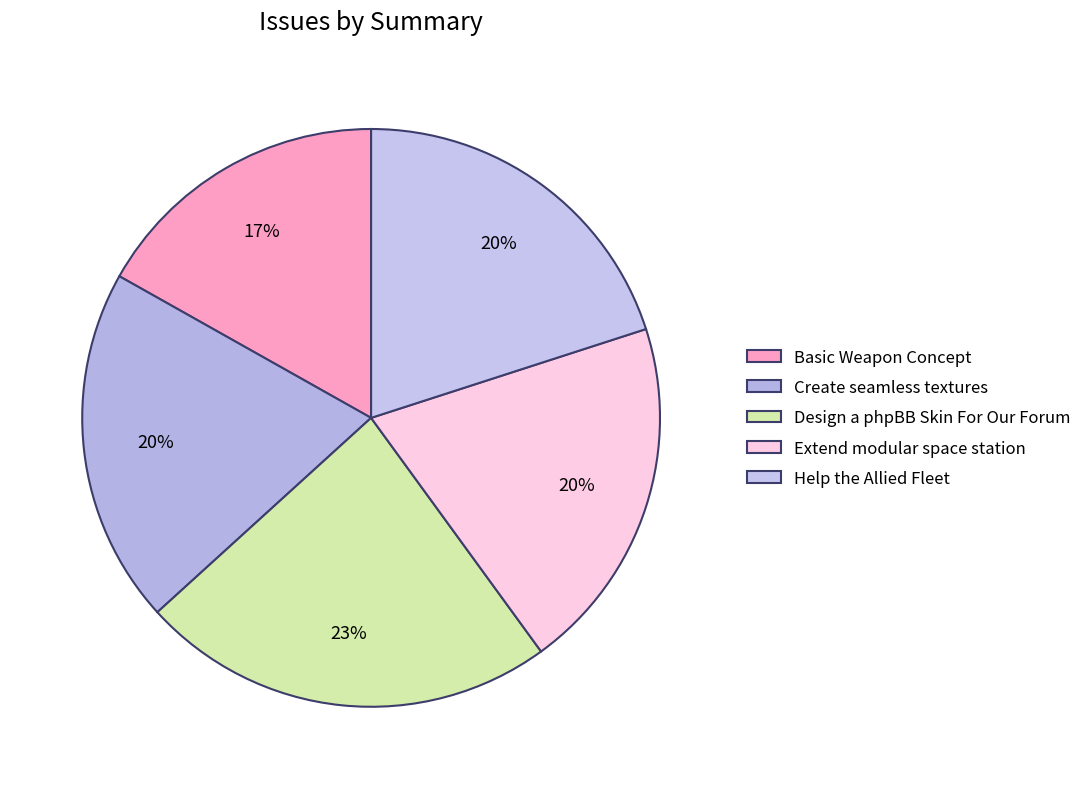

Does Design a phpBB Skin For Our Forum account for over 50% of the chart?

No